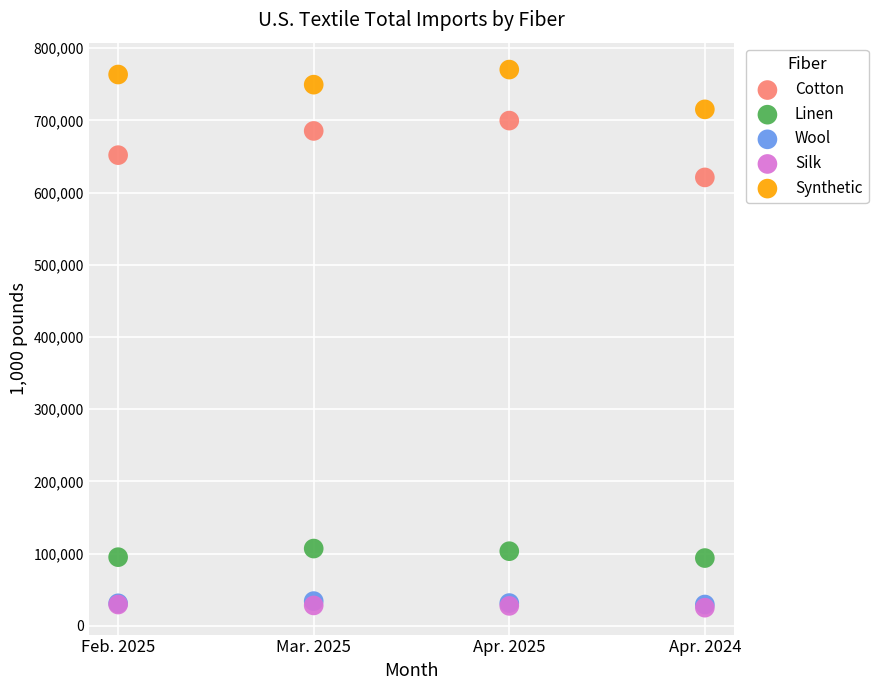

What are all the series names shown in the legend?

Cotton, Linen, Wool, Silk, Synthetic